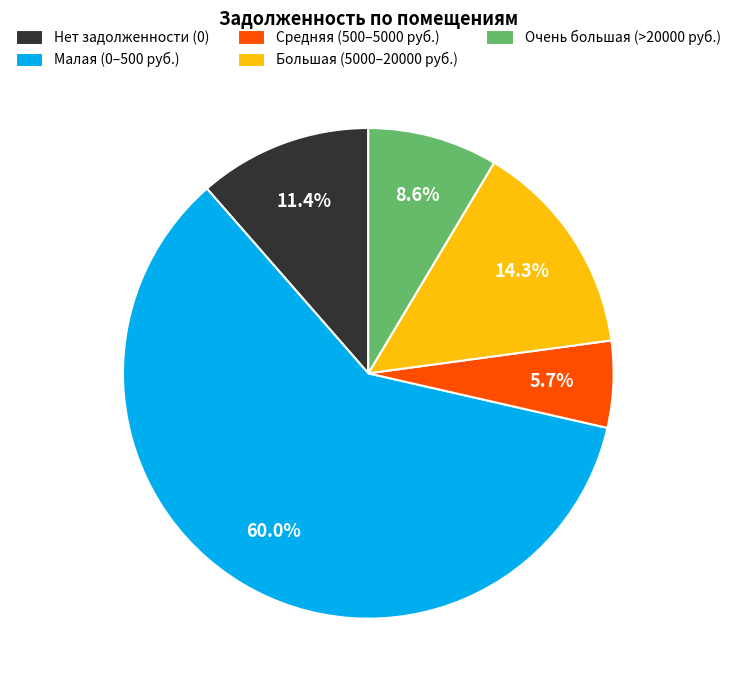

Which category has the smallest portion of the pie?

Средняя (500–5000 руб.)